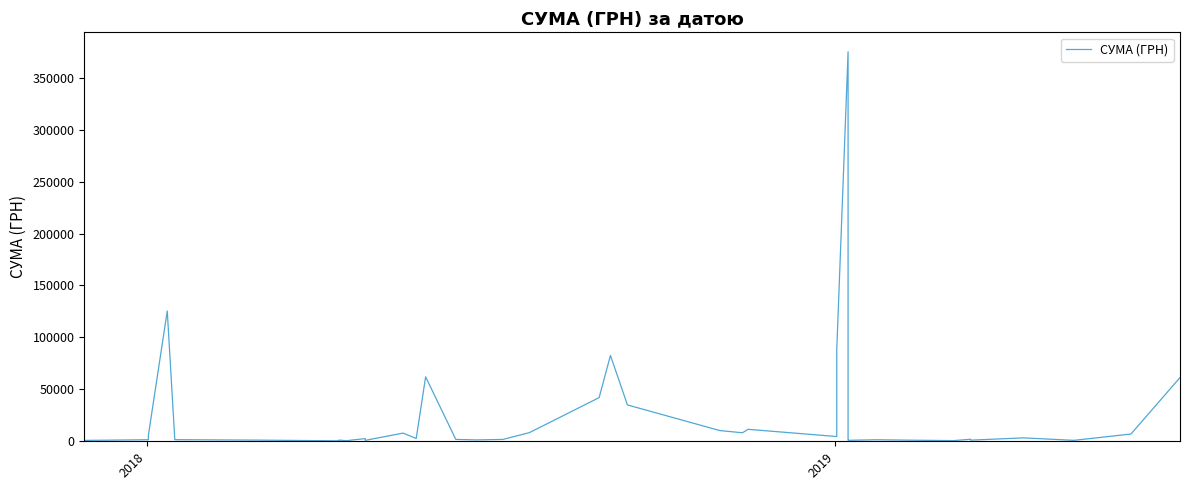

How many points are higher than both their immediate neighbors (excluding endpoints)?

11